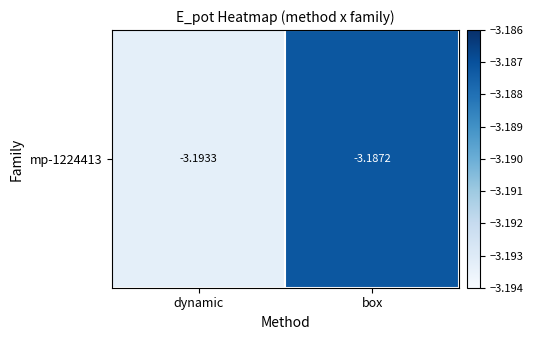

Rank the categories by value from highest to lowest.

box, dynamic